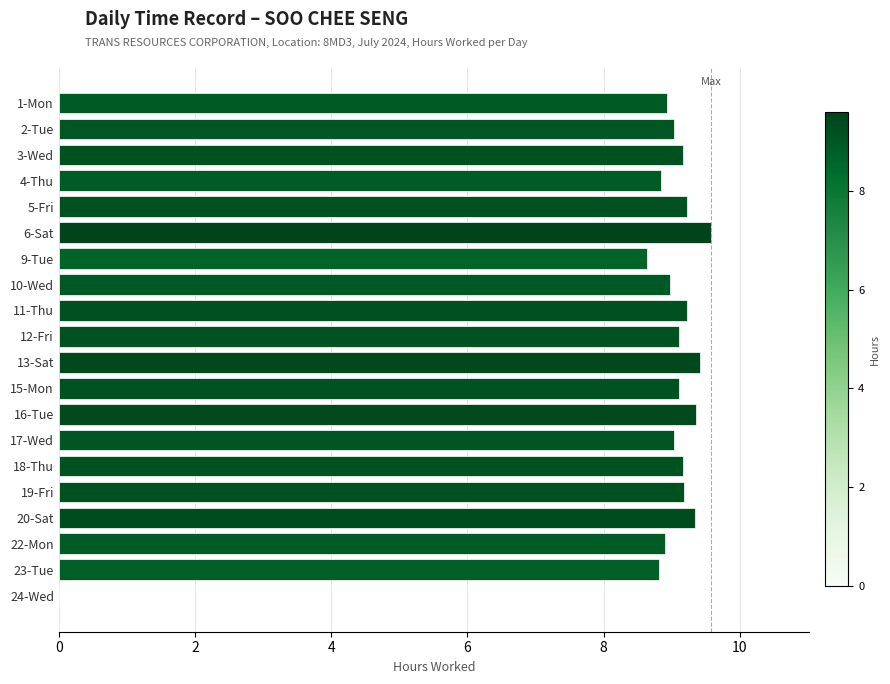

What is the sum of all values?

173.1